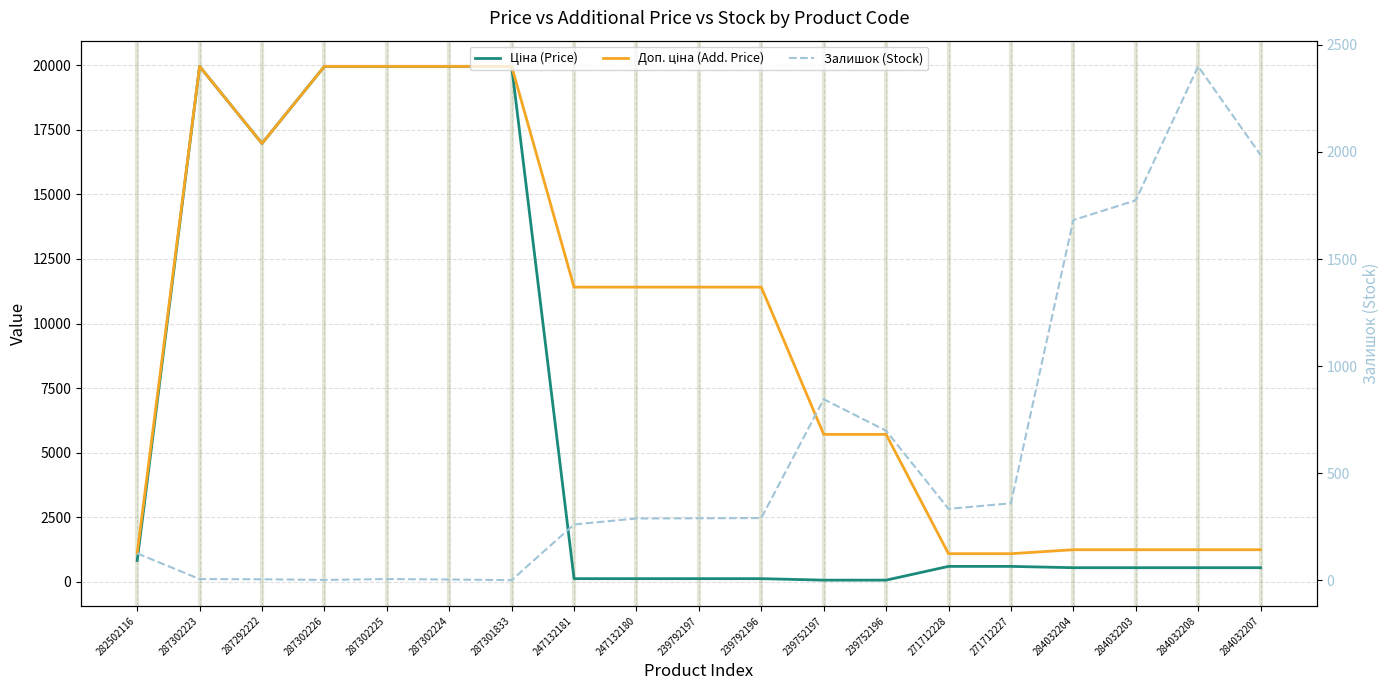

How many data points in Залишок (Stock) are above 289?

9